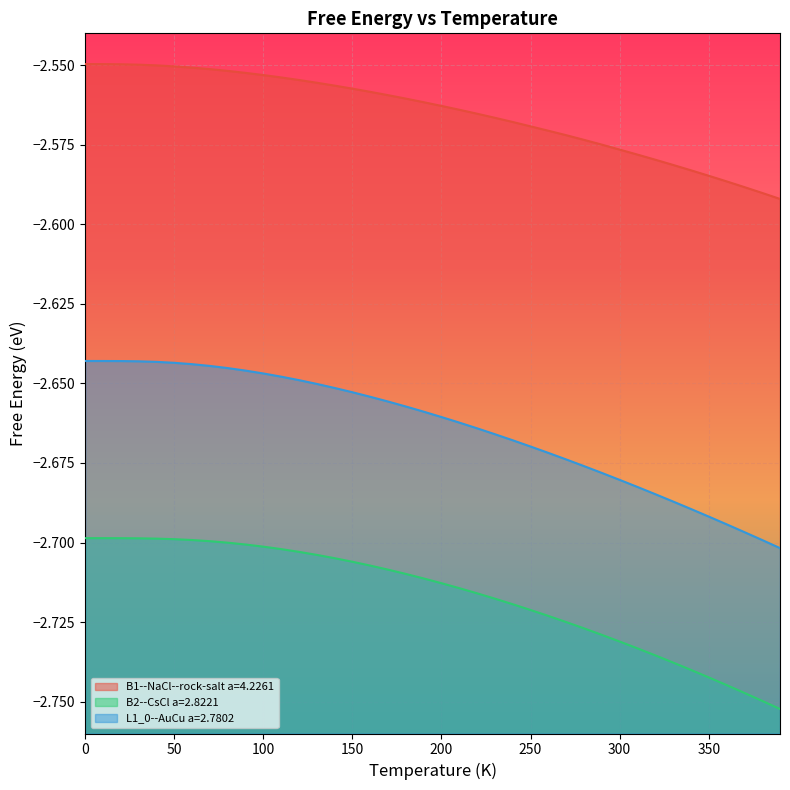

What is the maximum value shown in the chart?

-2.5